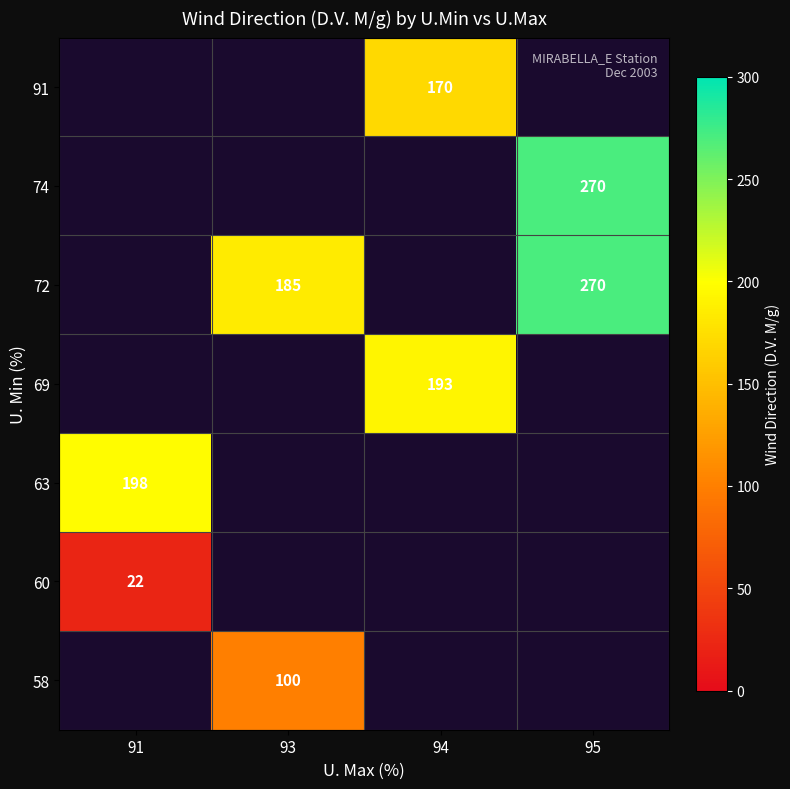

True or false: 60 has a value of 38 at 91.

False